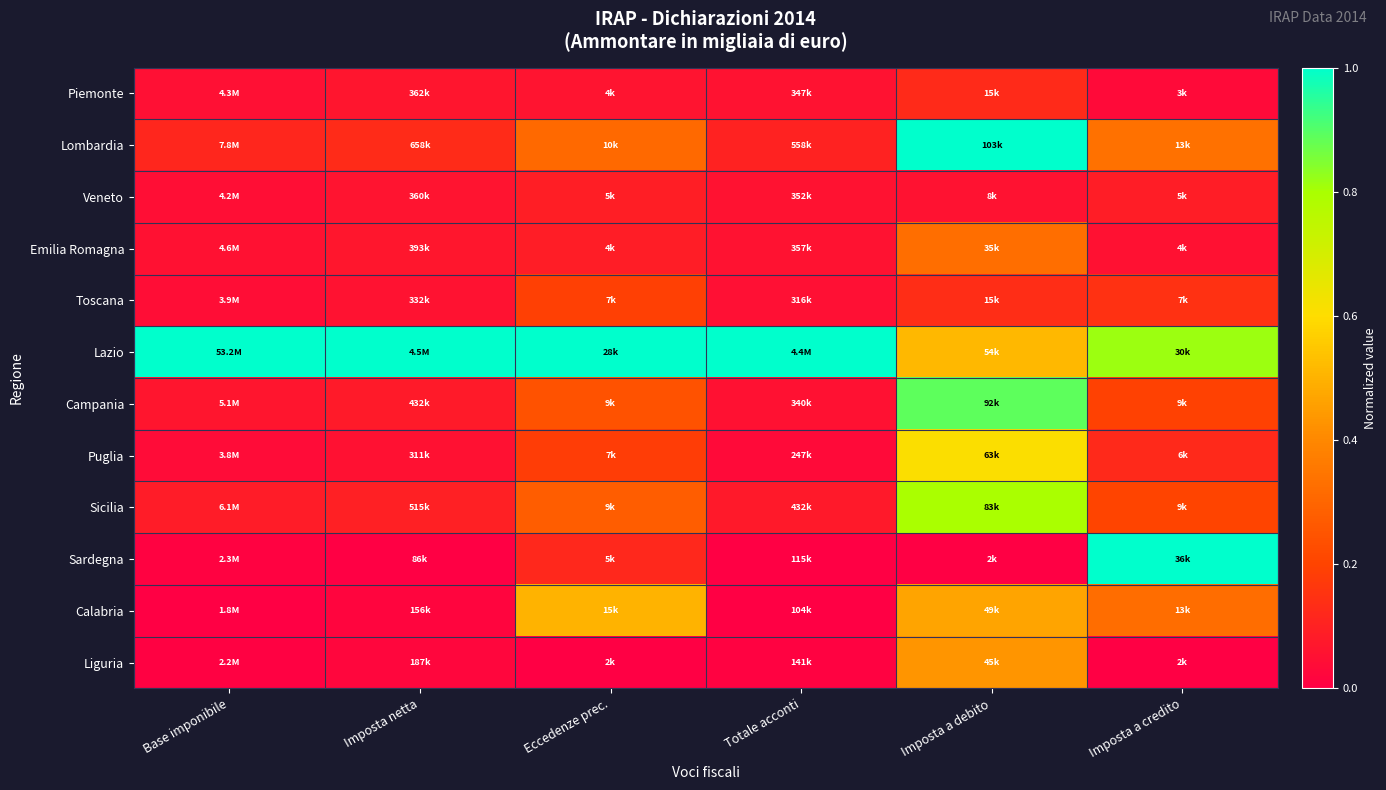

What is the difference between the highest and lowest values at Totale acconti?

1.0